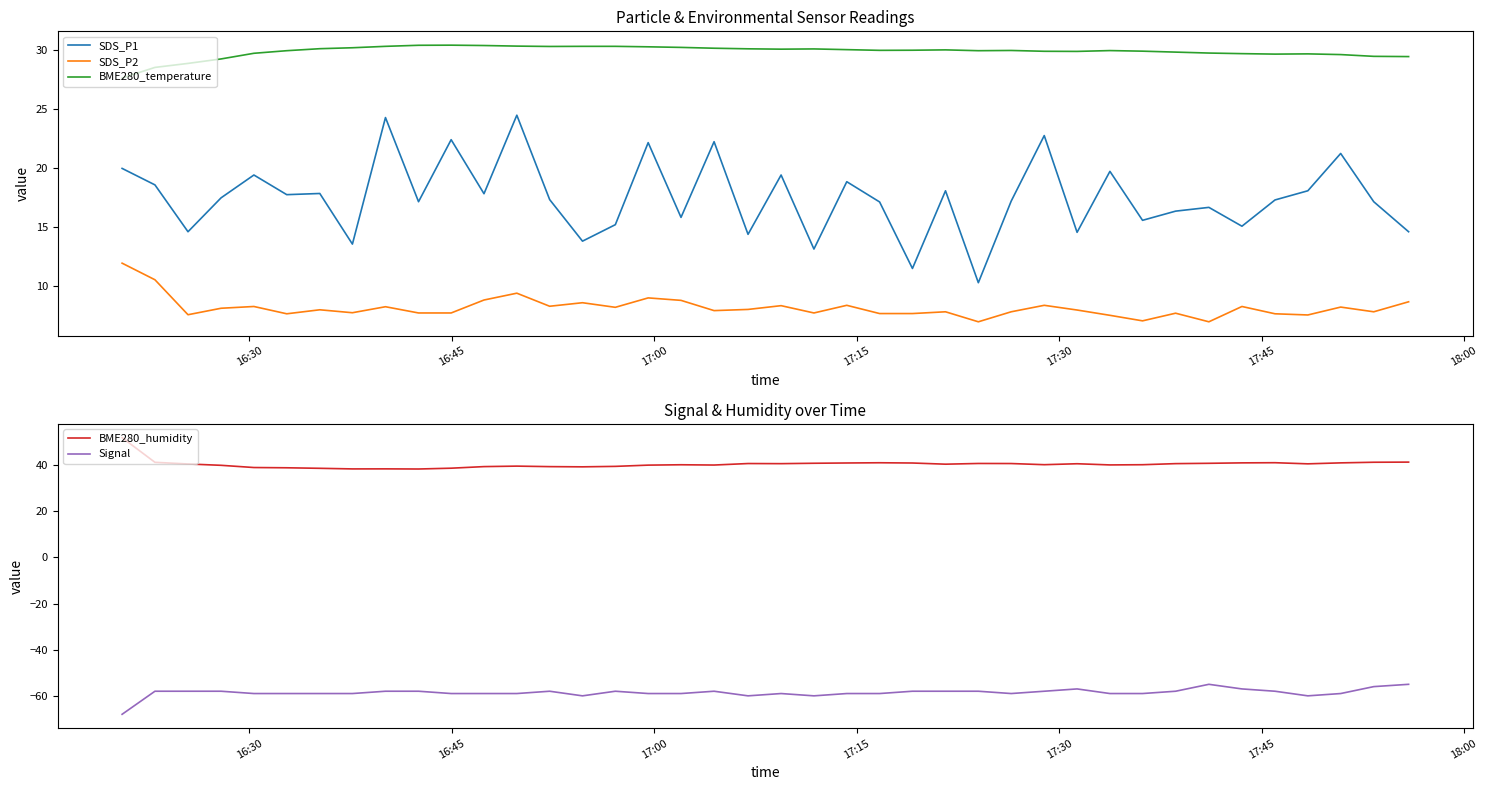

True or false: BME280_temperature and SDS_P2 cross at least once.

False